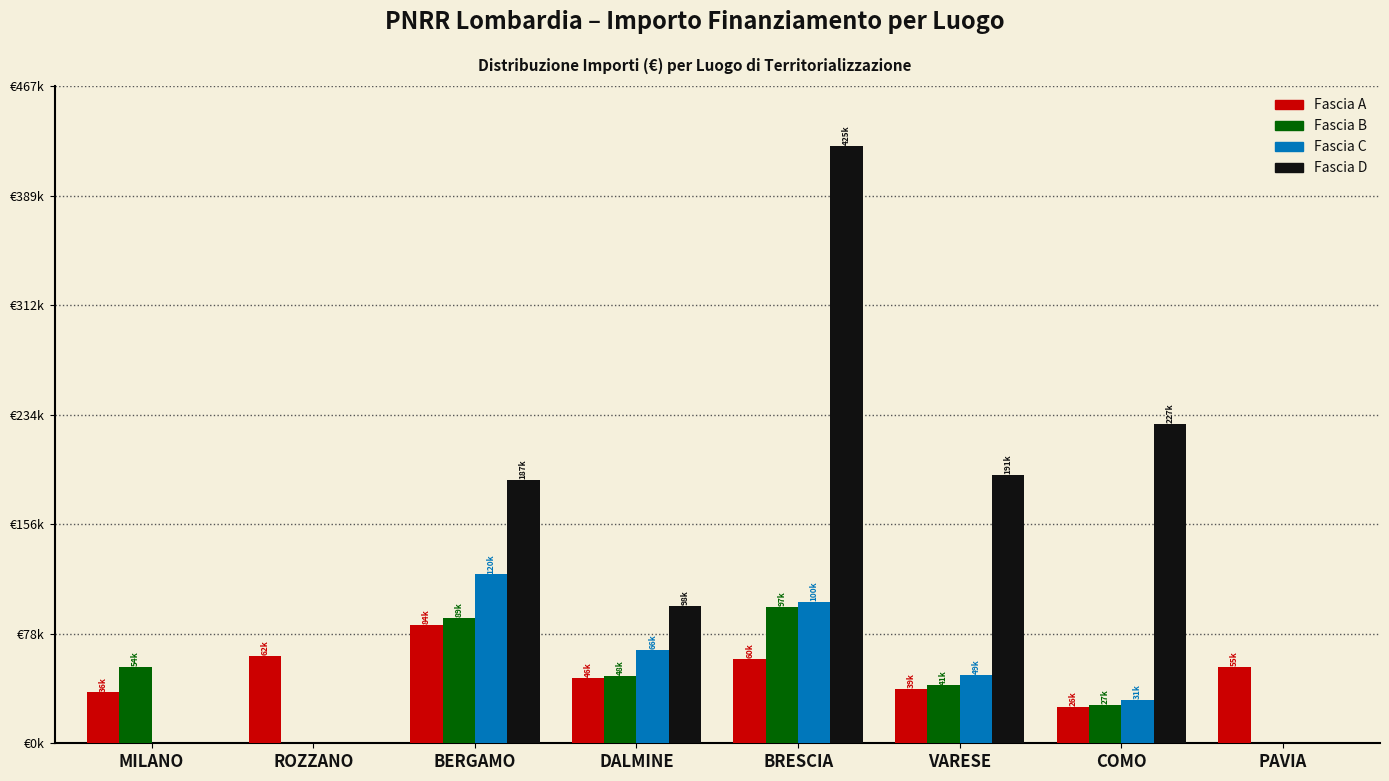

Reading right to left, transcribe all the data shown in this chart.

Fascia A: PAVIA=54577.6	COMO=25842.4	VARESE=38513.5	BRESCIA=60199.6	DALMINE=46386.6	BERGAMO=84312.5	ROZZANO=62062.4	MILANO=36123.8
Fascia B: PAVIA=0.0	COMO=27342.9	VARESE=41196.6	BRESCIA=96976.9	DALMINE=47794.5	BERGAMO=89059.3	ROZZANO=0.0	MILANO=54144.9
Fascia C: PAVIA=0.0	COMO=30978.2	VARESE=48646.7	BRESCIA=100462.6	DALMINE=66393.6	BERGAMO=120199.1	ROZZANO=0.0	MILANO=0.0
Fascia D: PAVIA=0.0	COMO=226973.5	VARESE=190713.4	BRESCIA=424863.5	DALMINE=97812.0	BERGAMO=187218.1	ROZZANO=0.0	MILANO=0.0